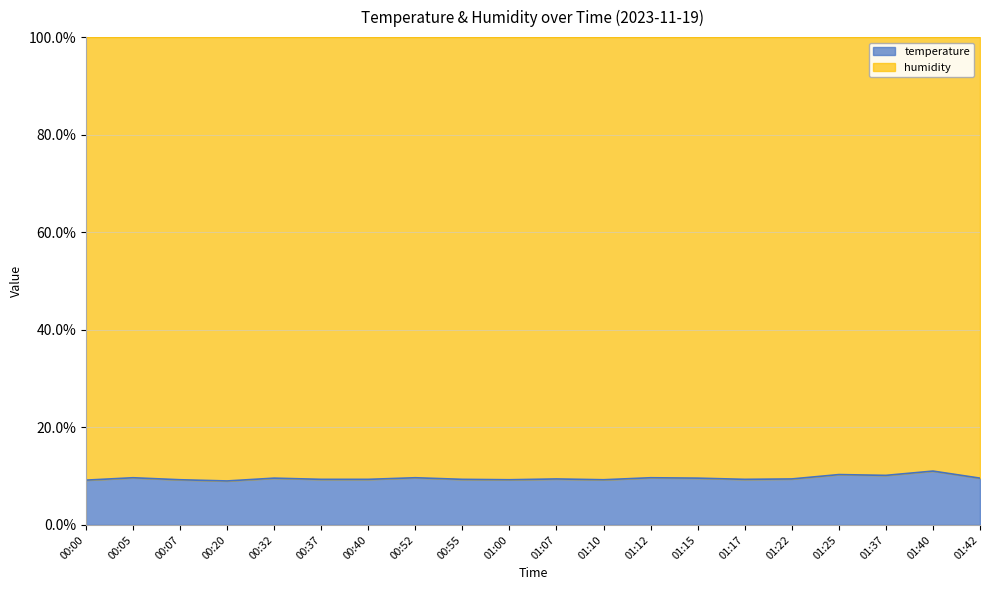

True or false: the data shows 11.0 at 01:40.

True